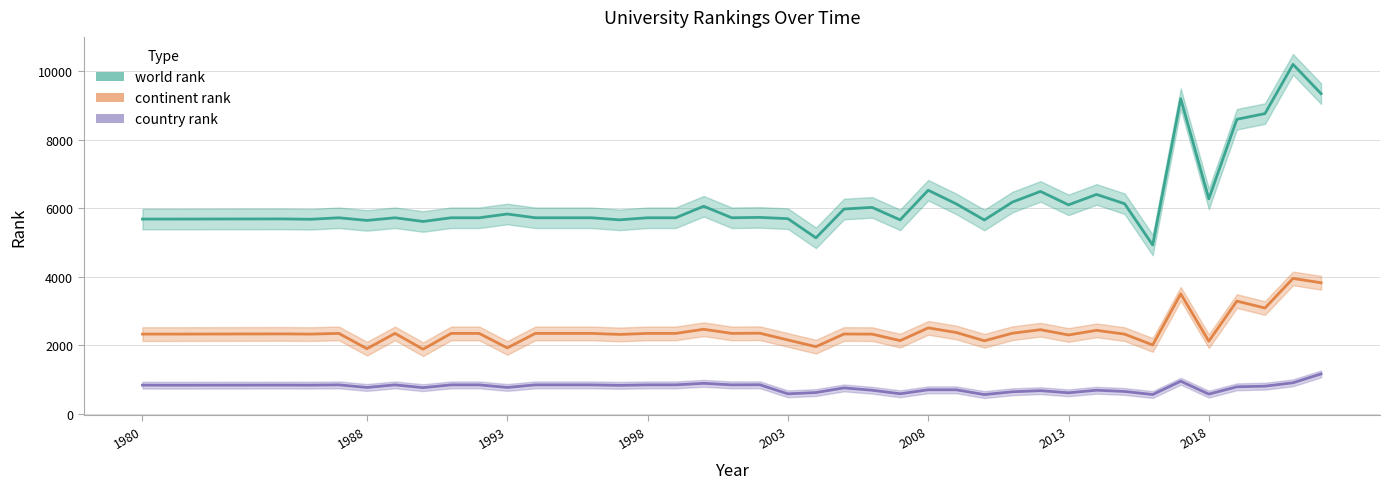

Which series has the widest spread of values?

world rank